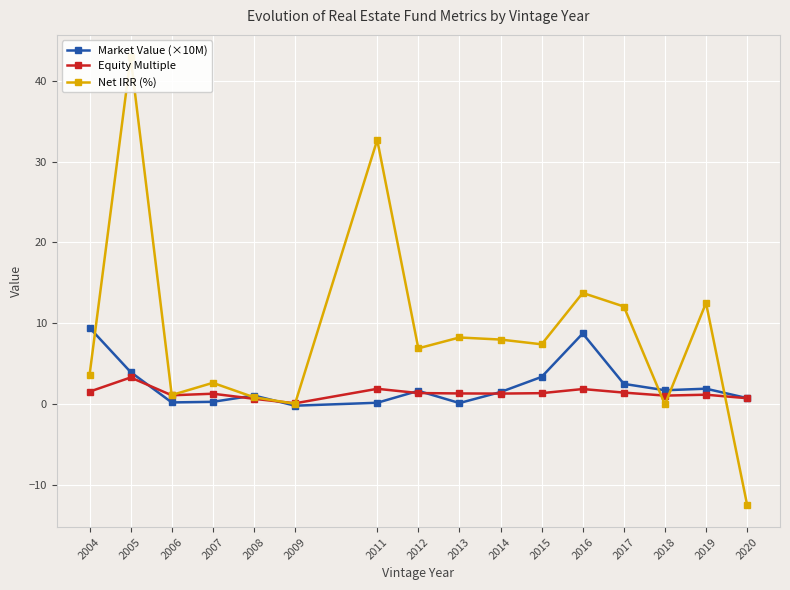

How many values in Market Value (×10M) are below zero?

1